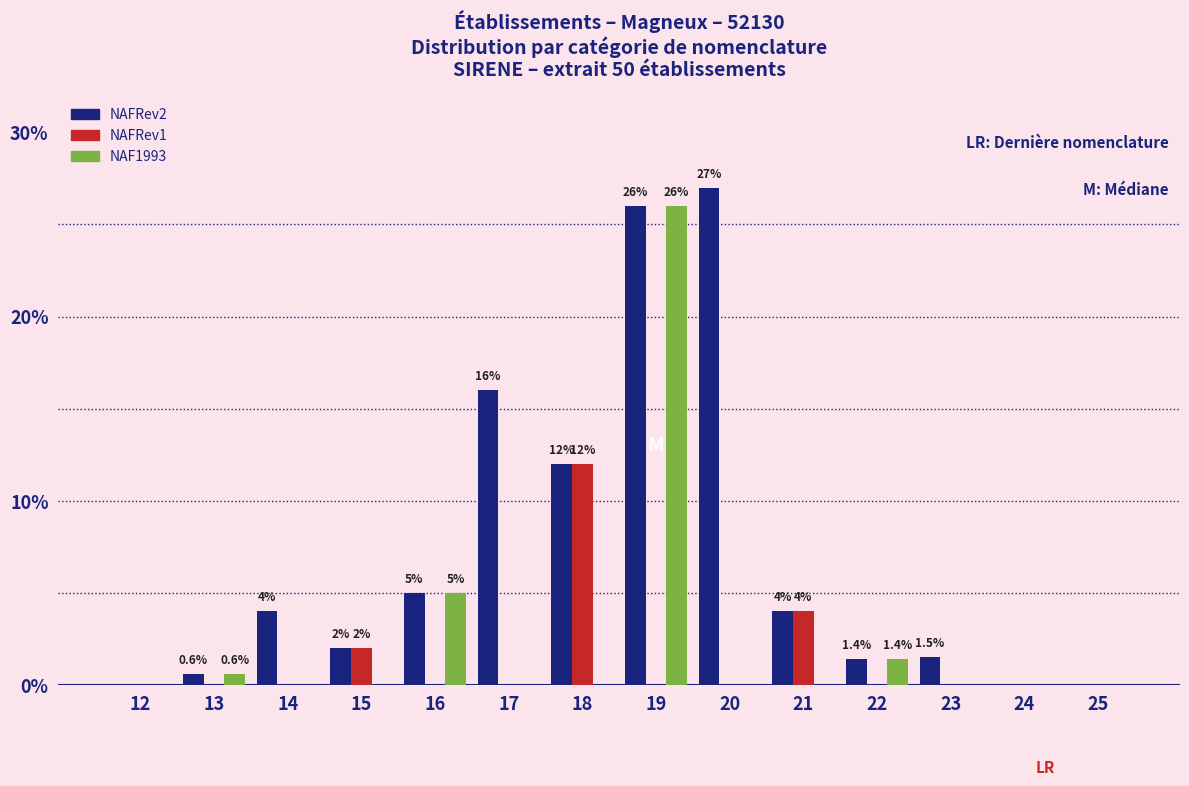

What is the maximum value shown in the chart?

27.0